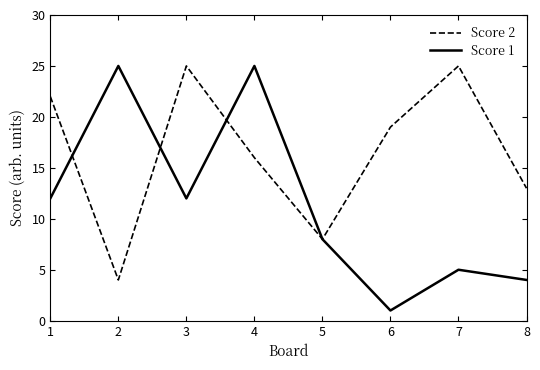

How many categories are shown in the chart?

8